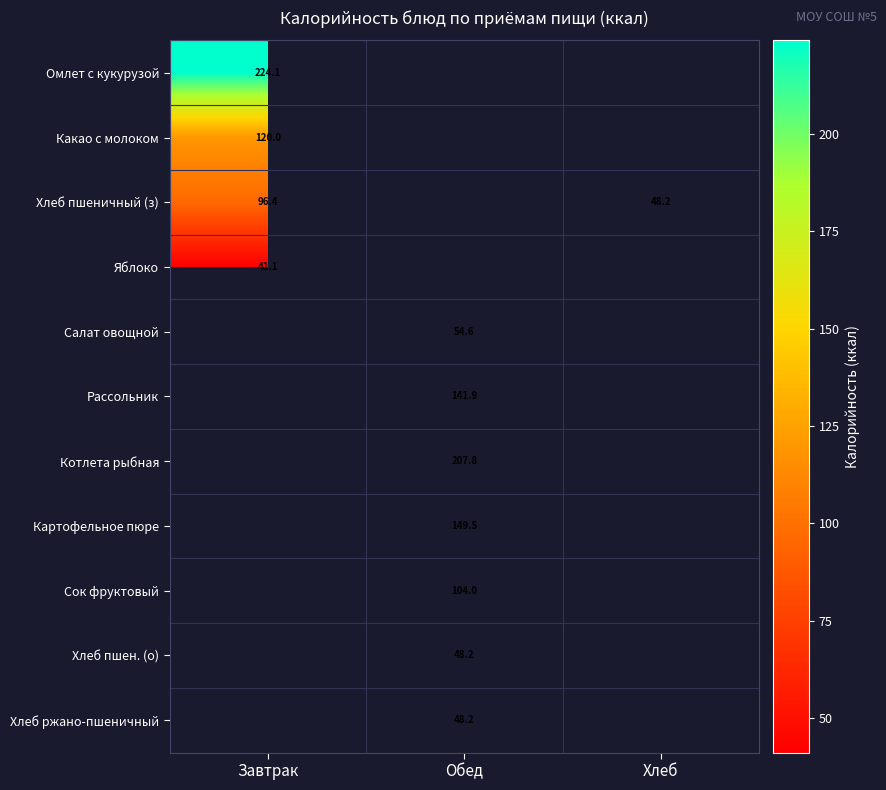

Is it true that Сок фруктовый equals 37.4 at Обед?

False